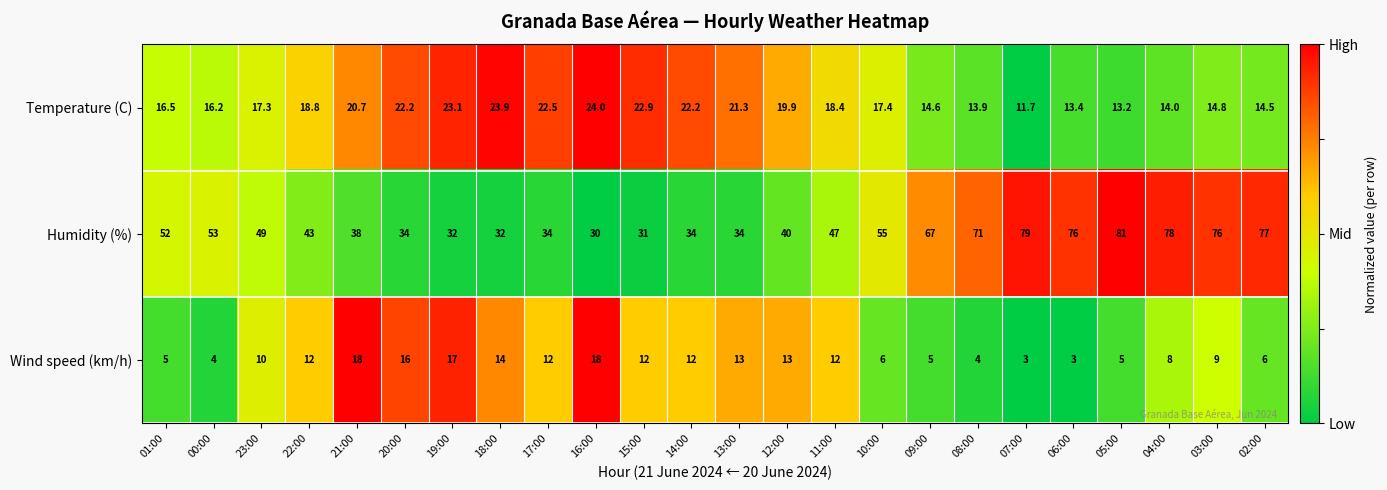

What is the difference between the maximum and minimum values in the Humidity (%) series?

51.0